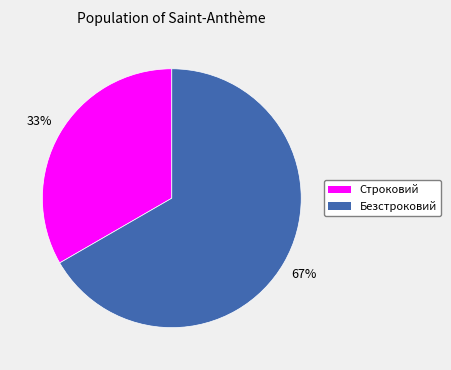

How many slices are in this pie chart?

2